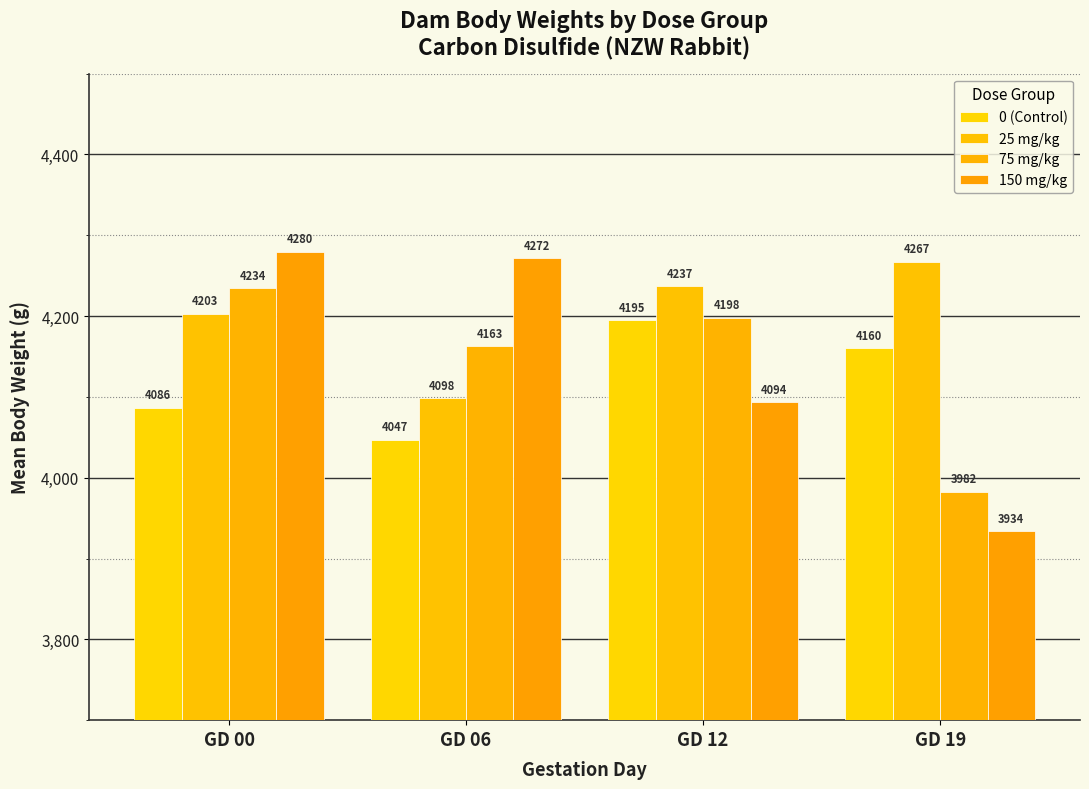

How many bars are there in each group?

4